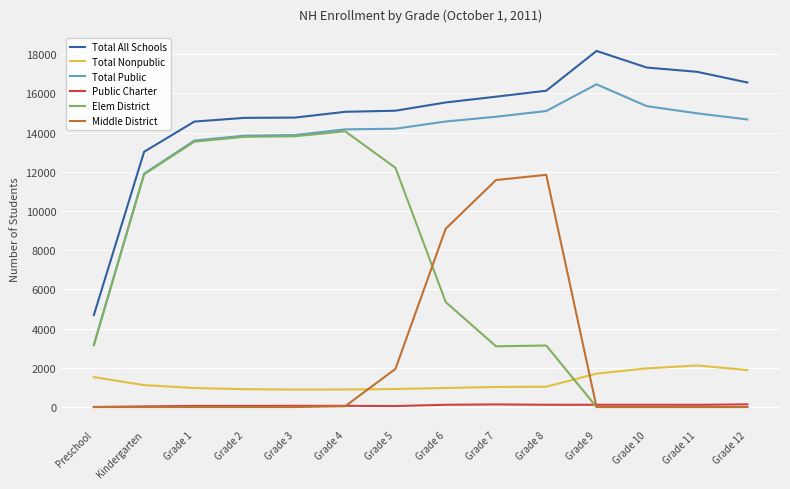

True or false: Middle District has a value of 9098 at Grade 6.

True